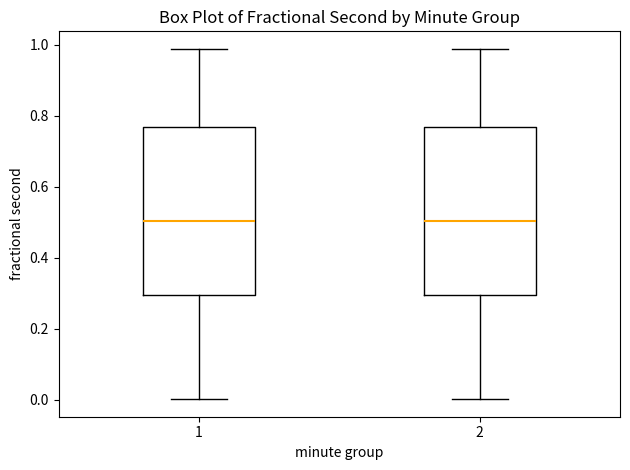

Reading left to right, transcribe this box plot: for each box, give where its median line is, the range the box spans, and where its two whiskers end, as read against the y-axis. The values are not printed on the chart, so give them approximately, as read against the axis.

1: median 0.50, box 0.30 to 0.76, whiskers 0.00 to 0.98
2: median 0.50, box 0.30 to 0.76, whiskers 0.00 to 0.98